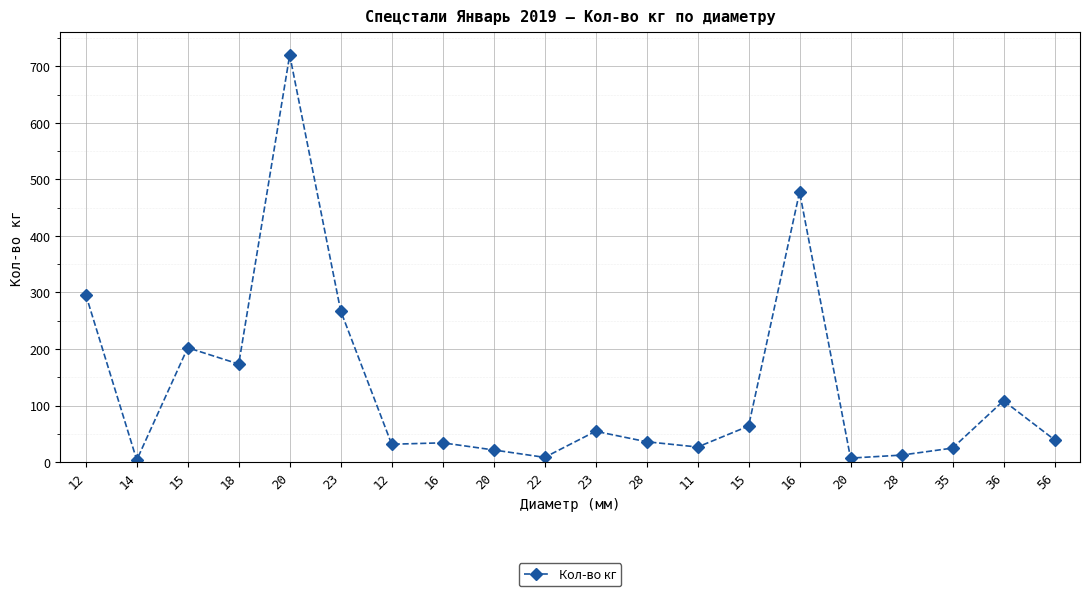

Rank the categories by value from highest to lowest.

20, 16, 12, 23, 15, 18, 36, 15, 23, 56, 28, 16, 12, 11, 35, 20, 28, 22, 20, 14